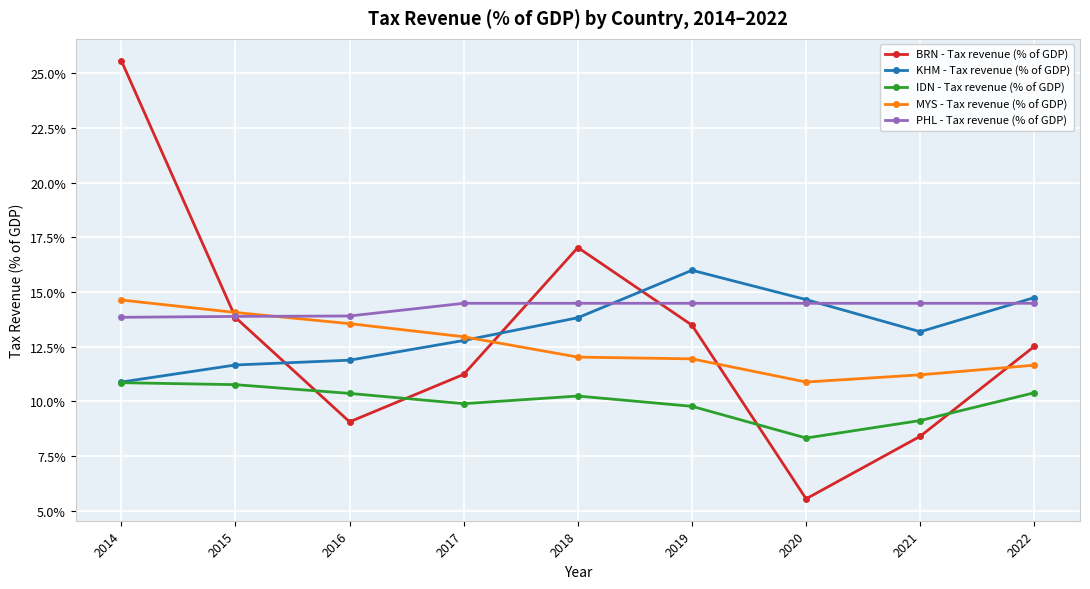

How many lines are shown in the chart?

5